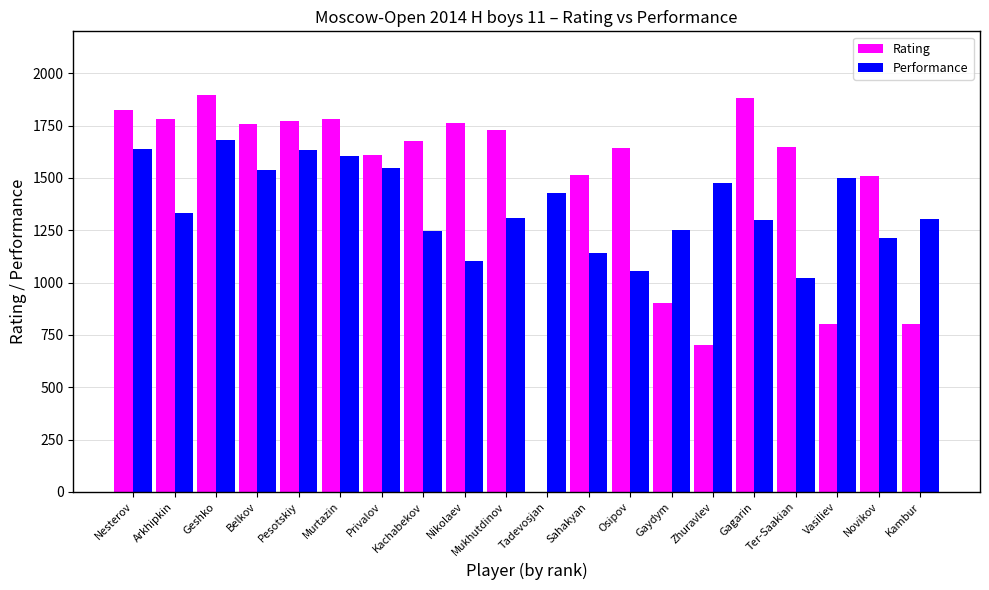

Which series has the widest spread of values?

Rating